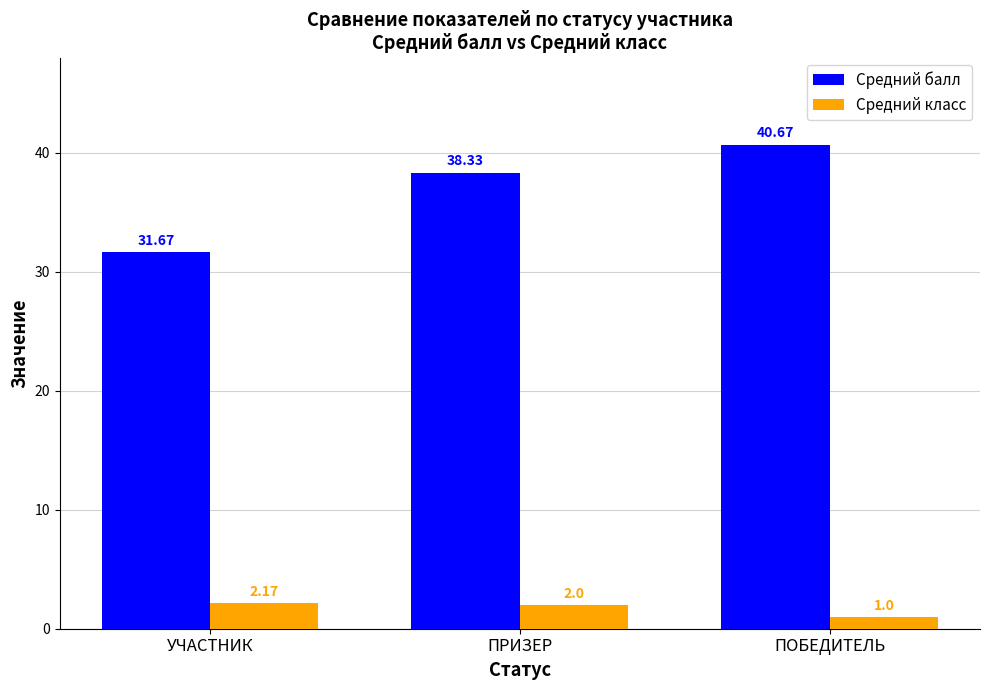

What is the difference between the maximum and minimum values in the Средний класс series?

1.2